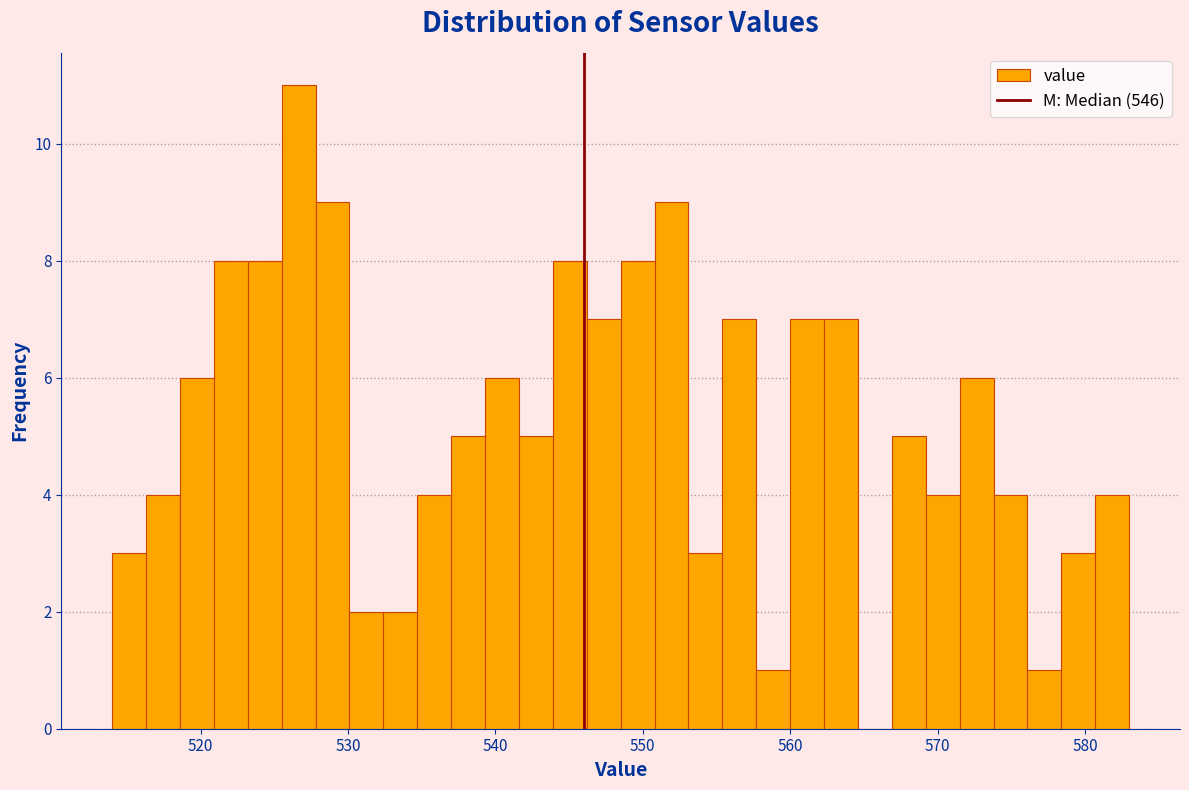

Around what value on the x-axis is the tallest bar? Give the approximate position of its centre, as read against the axis.

527